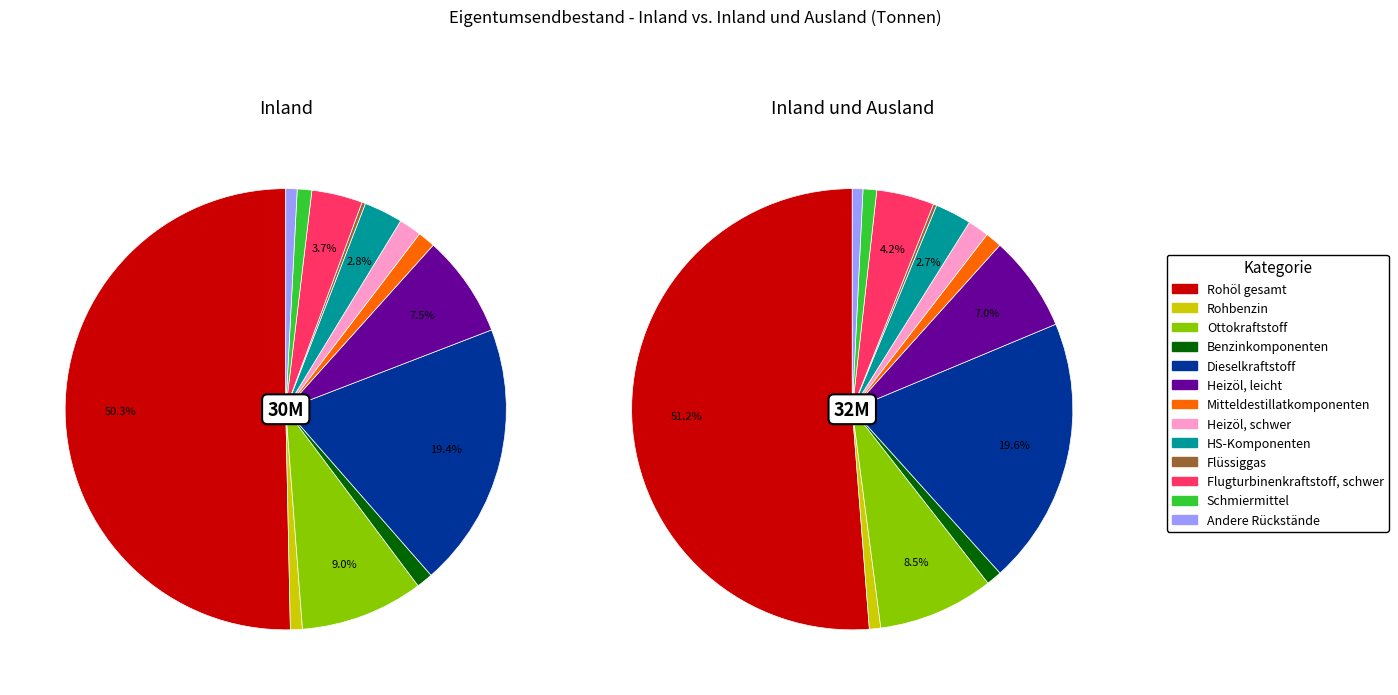

To the nearest percent, what portion does 2 represent?

9%